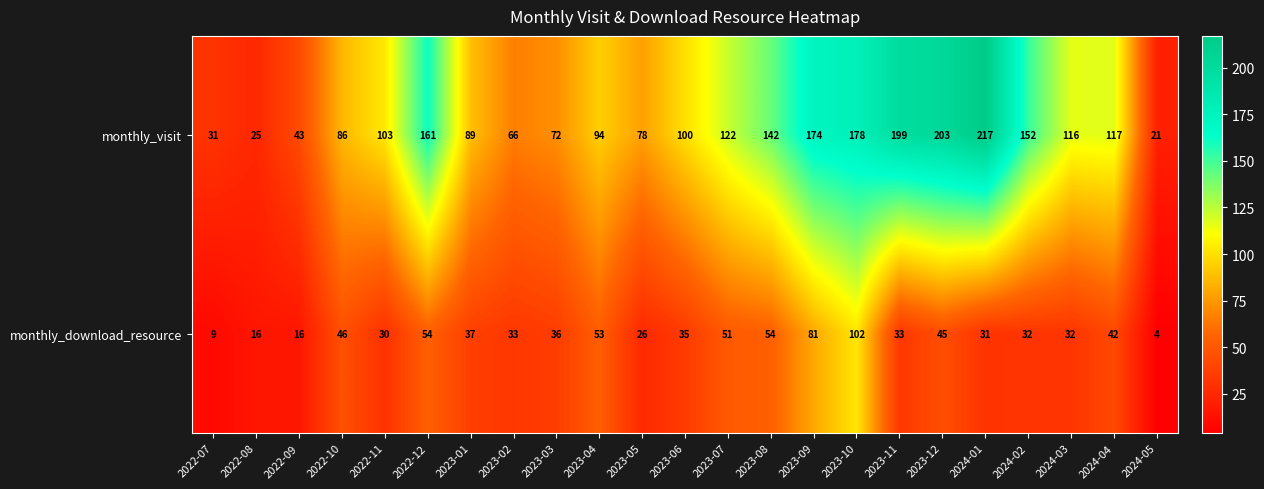

What is the average value of the monthly_download_resource series?

39